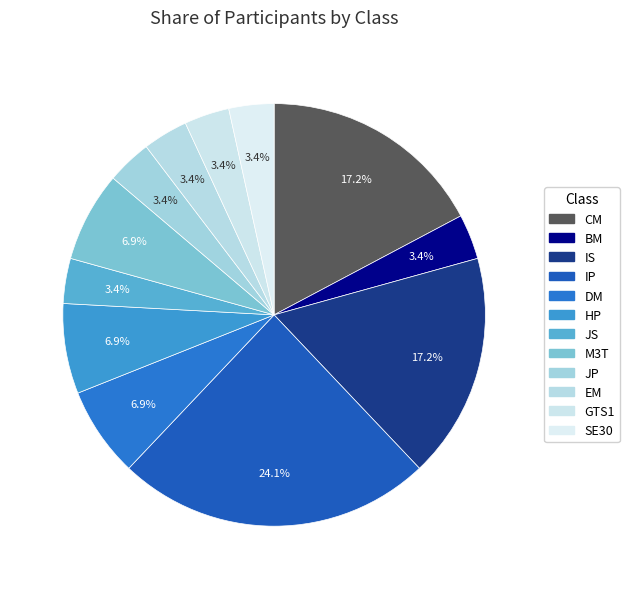

What is the smallest slice in the pie chart?

BM